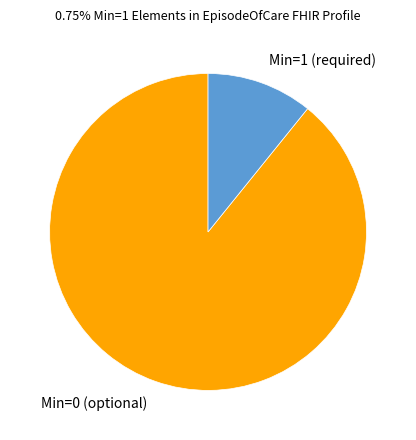

Is it true that Min=0 (optional) is 75% of the pie?

False